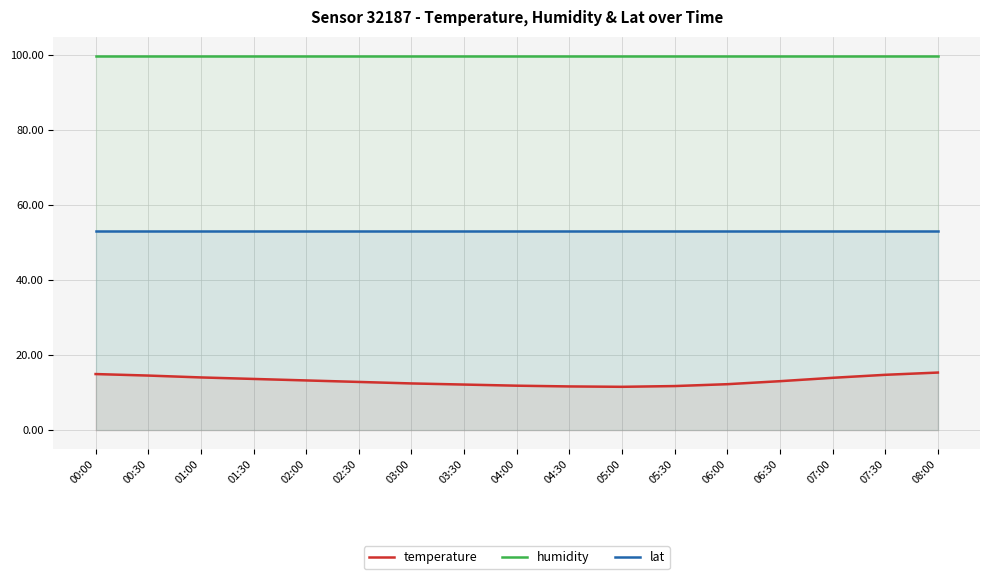

At which category is the sum across all series the highest?

08:00